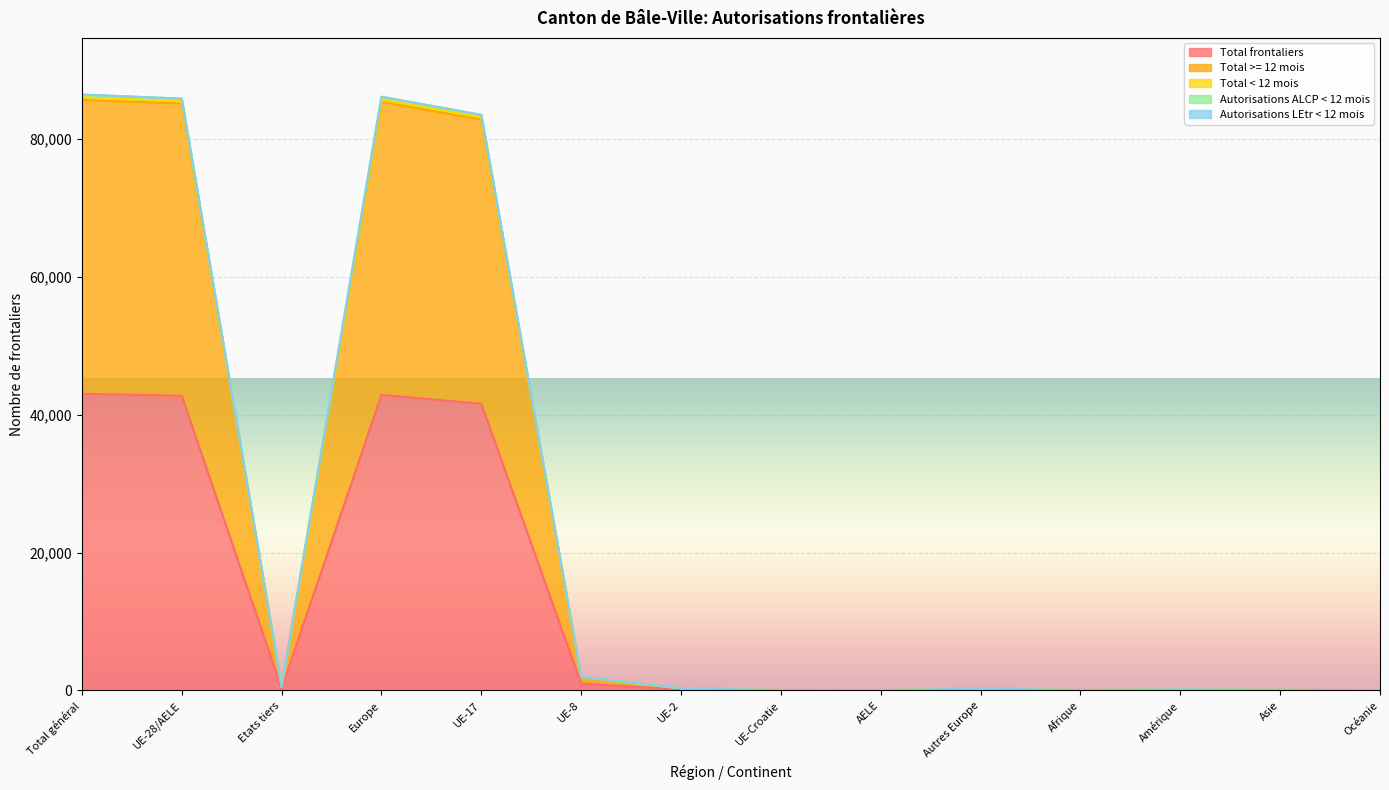

How many values in the Total < 12 mois series exceed 301?

6